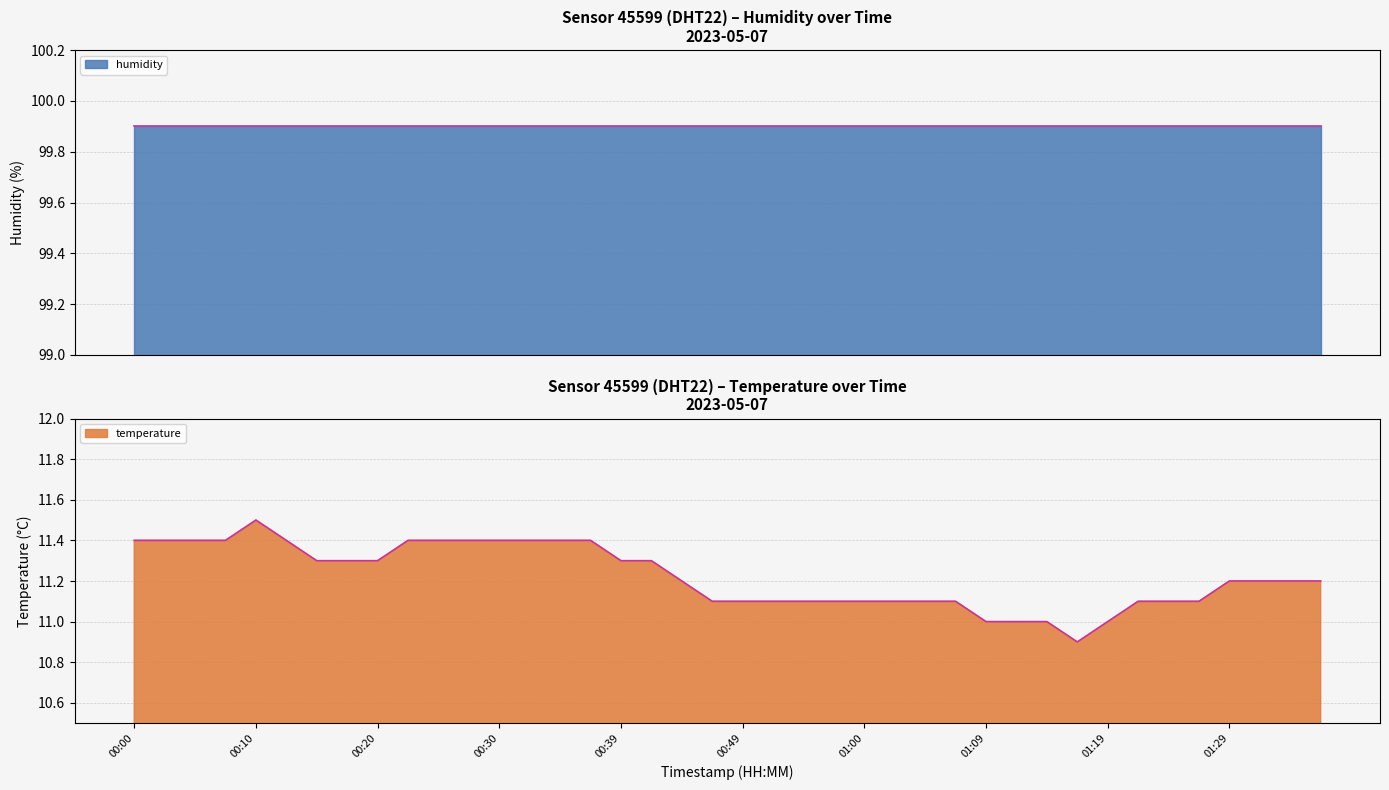

How many interior local valleys (lower than both neighbors) does the data have?

1